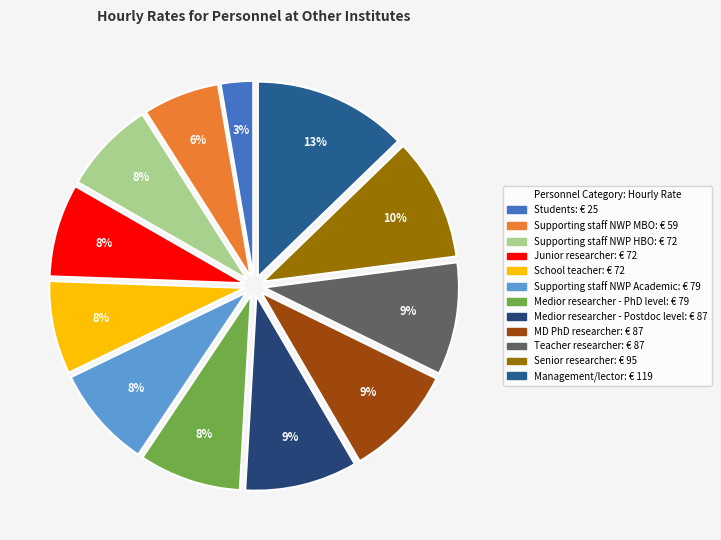

To the nearest percent, what percentage of the pie is Supporting staff NWP HBO?

8%